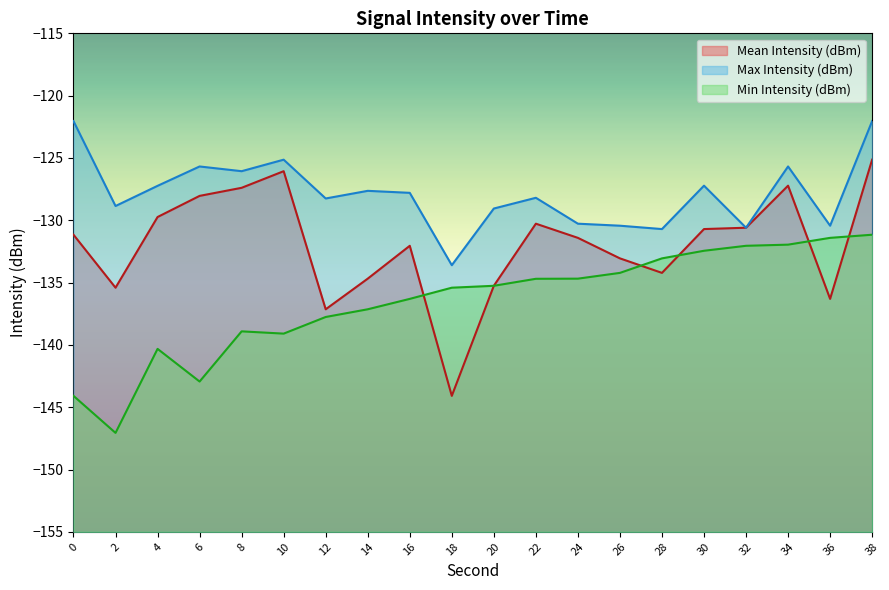

Reading left to right, what are all the values shown in this chart?

Mean Intensity (dBm): -131.2	-135.4	-129.7	-128.0	-127.4	-126.1	-137.1	-134.7	-132.0	-144.1	-135.3	-130.3	-131.4	-133.1	-134.2	-130.7	-130.6	-127.2	-136.3	-125.1
Max Intensity (dBm): -122.0	-128.9	-127.2	-125.7	-126.1	-125.1	-128.3	-127.6	-127.8	-133.6	-129.1	-128.2	-130.3	-130.4	-130.7	-127.2	-130.6	-125.7	-130.4	-122.0
Min Intensity (dBm): -144.1	-147.1	-140.3	-142.9	-138.9	-139.1	-137.8	-137.1	-136.3	-135.4	-135.3	-134.7	-134.7	-134.2	-133.1	-132.4	-132.0	-132.0	-131.4	-131.2